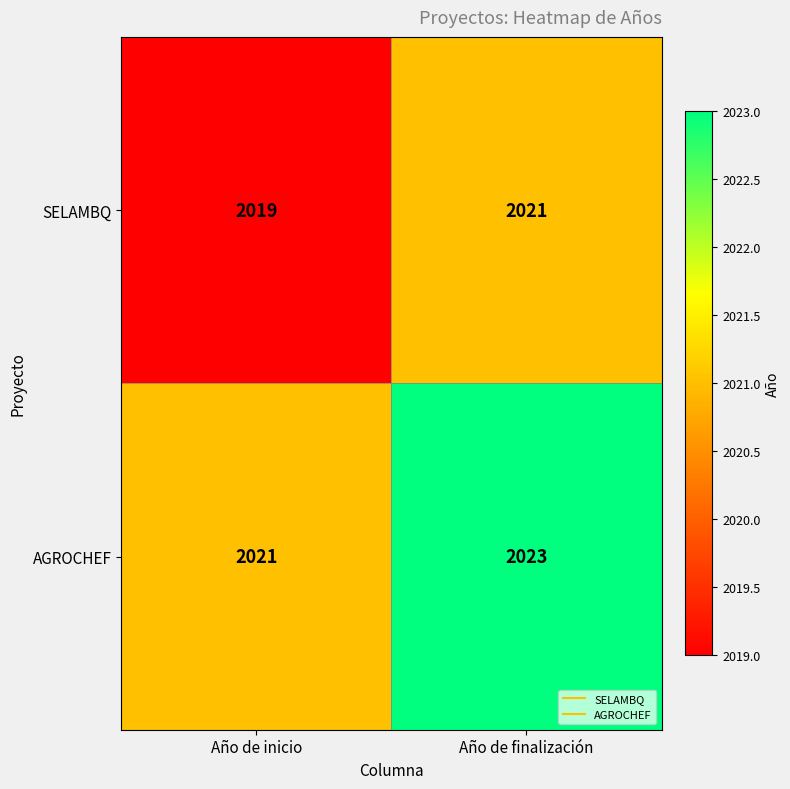

The AGROCHEF series shows 666 at Año de inicio. True or false?

False